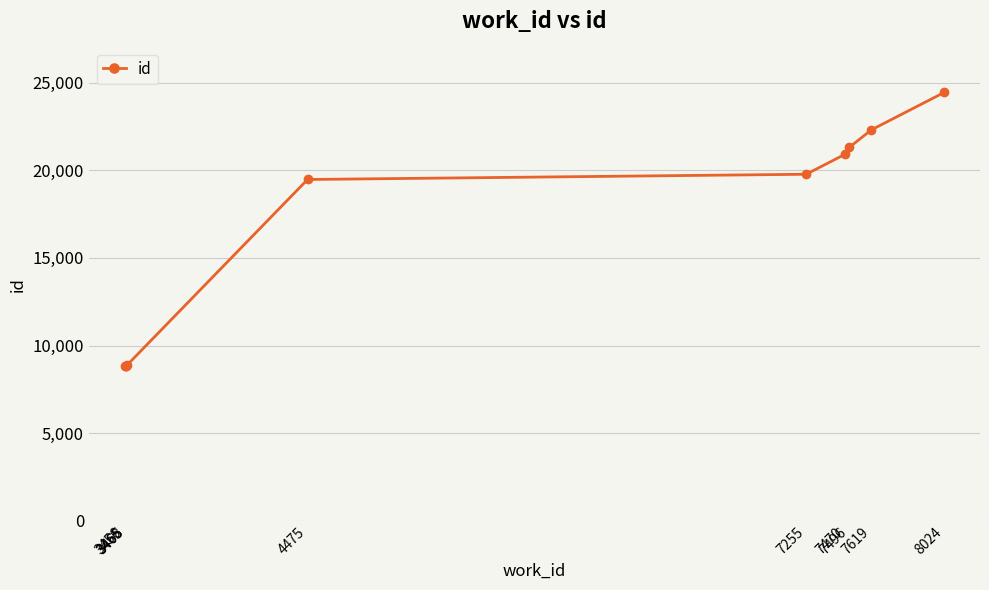

True or false: the data shows 35326 at 7255.

False